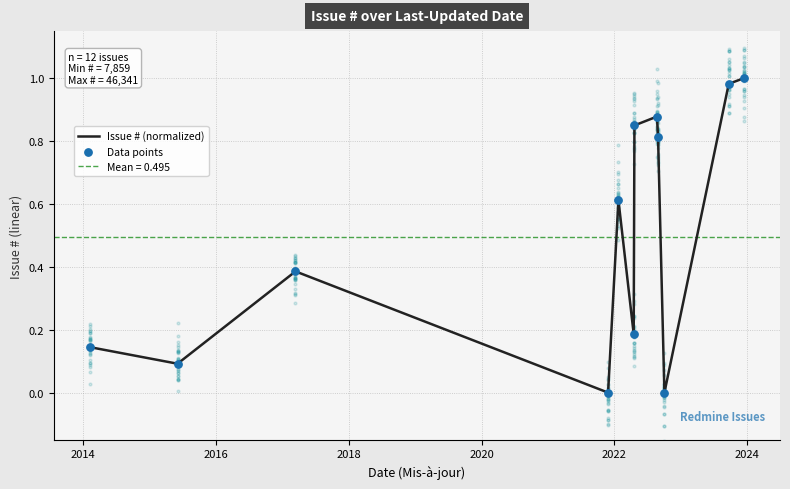

Is the value of Data points at 2022 greater than the value of Issue # (normalized) at 7?

No